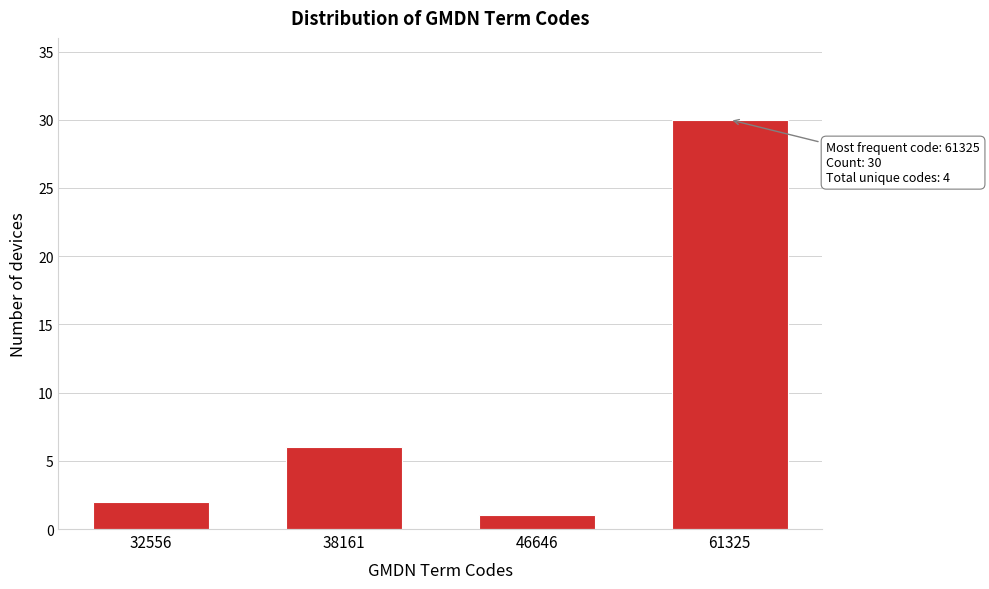

Reading right to left, extract all data points from this chart.

30	1	6	2